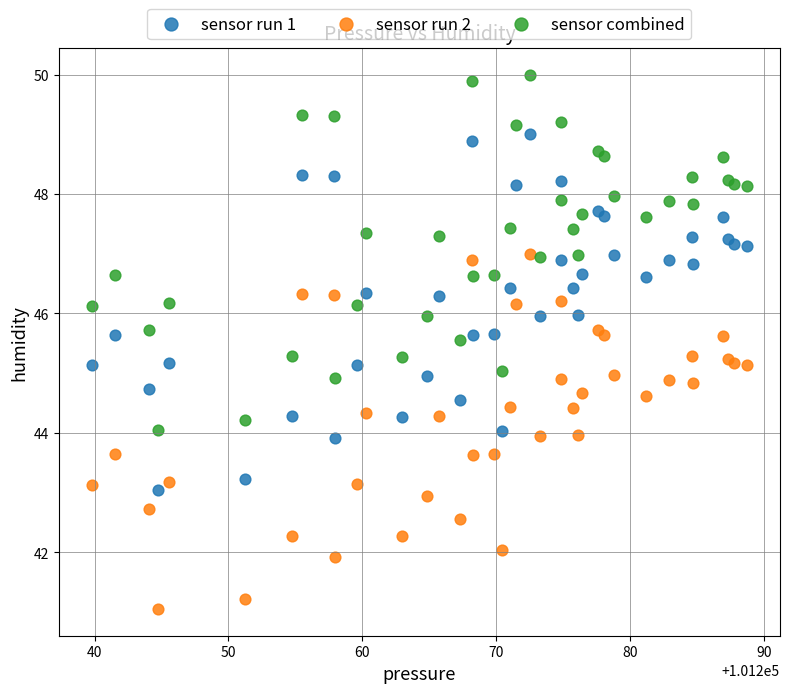

What are all the series names shown in the legend?

sensor run 1, sensor run 2, sensor combined